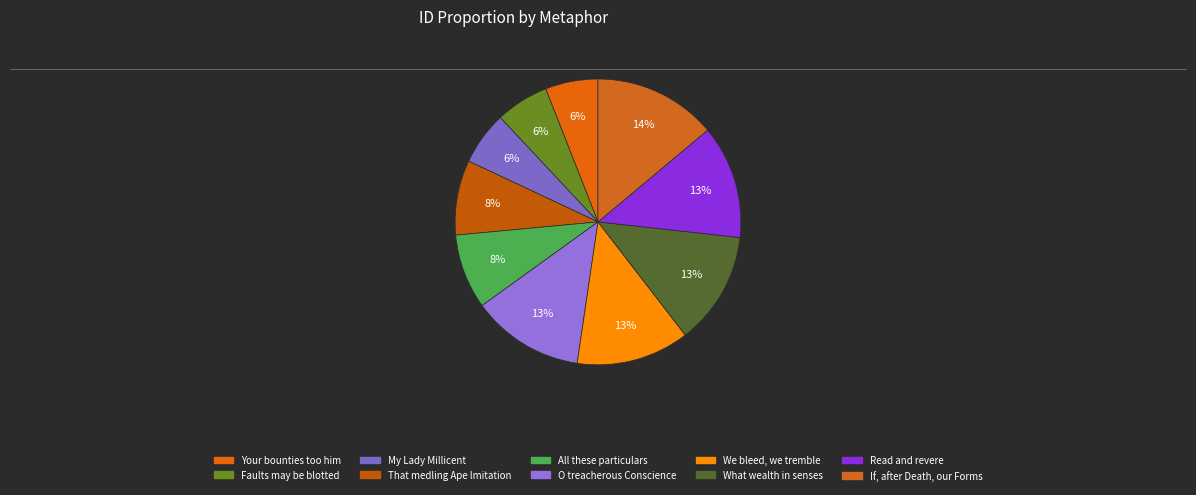

Which category has the smallest portion of the pie?

Your bounties too him